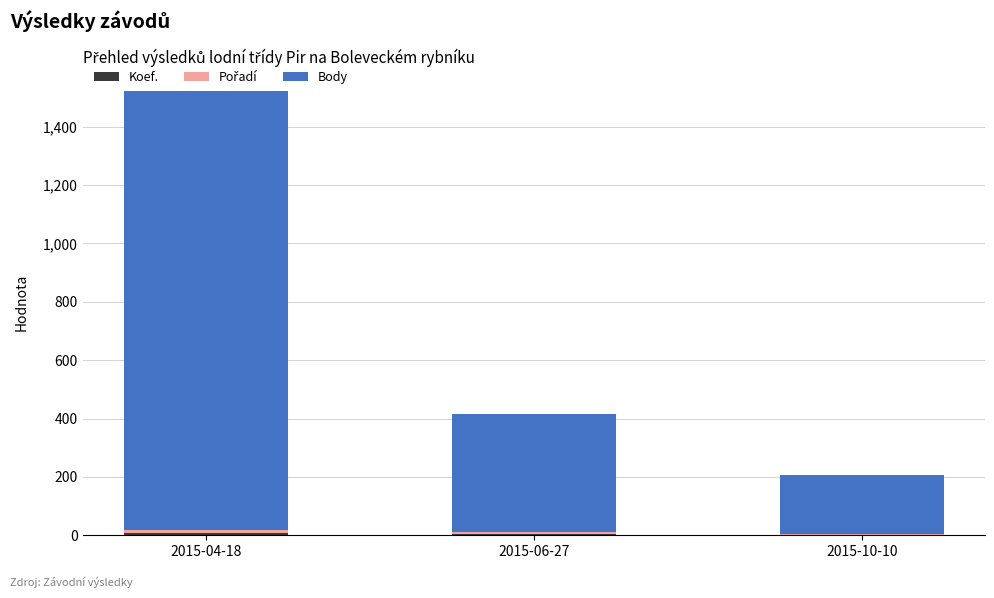

Are the bars horizontal?

No